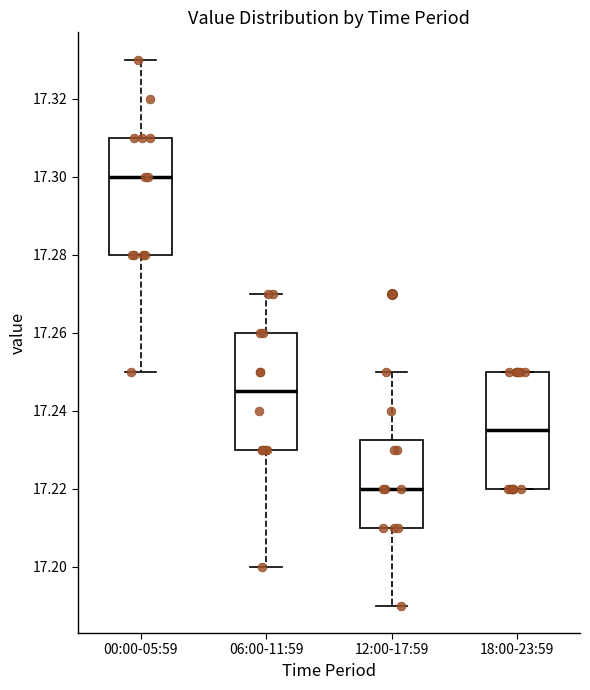

Where does the median line of the box for 18:00-23:59 sit on the y-axis? The values are not printed on the chart, so give them approximately, as read against the axis.

17.236